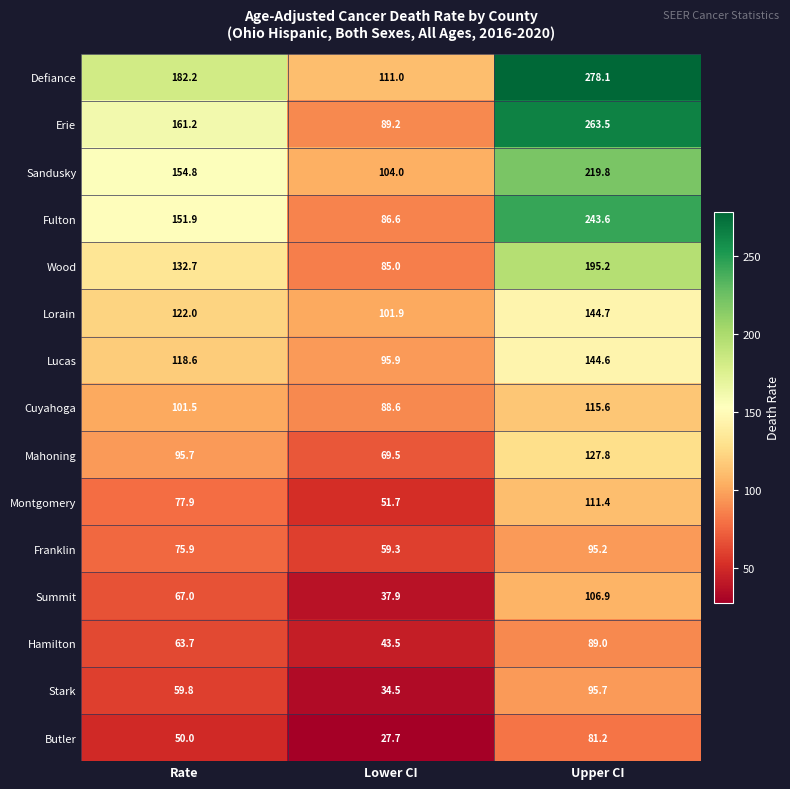

What is the difference between the highest and lowest values at Upper CI?

196.9